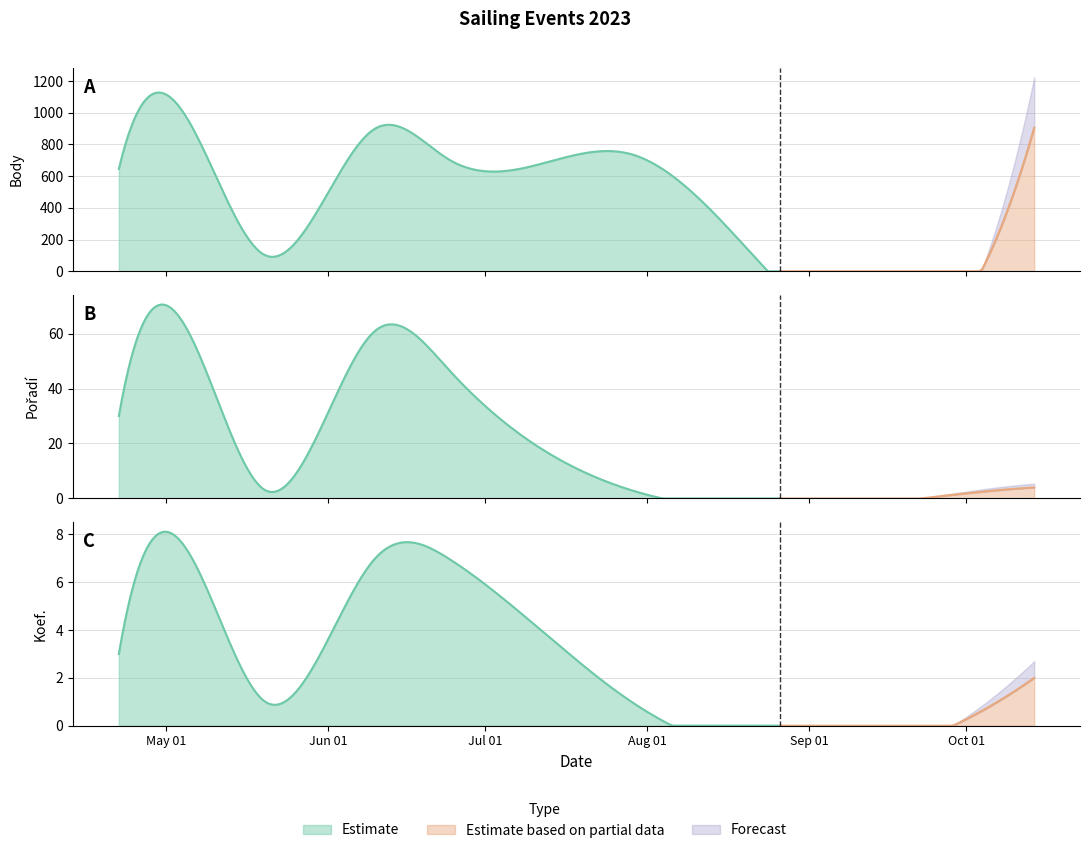

How many values in the Koef. series exceed 3?

3